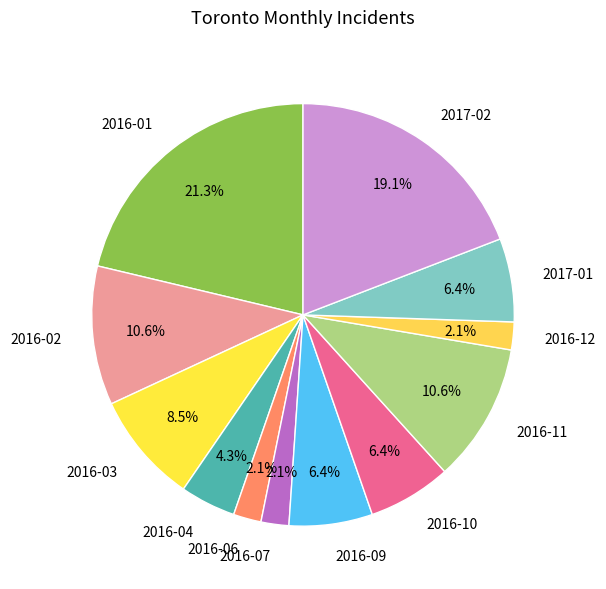

How many slices are in this pie chart?

12